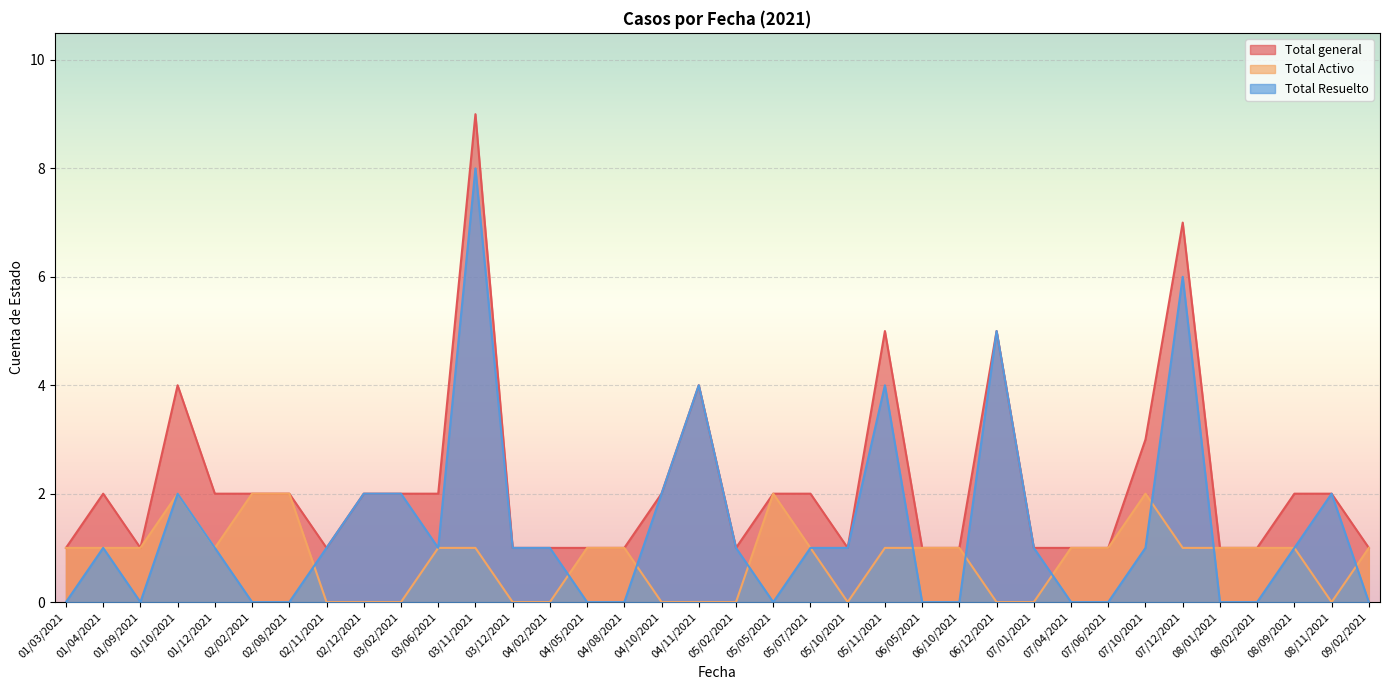

Rank the categories by Total Resuelto value from highest to lowest.

03/11/2021, 07/12/2021, 06/12/2021, 04/11/2021, 05/11/2021, 01/10/2021, 02/12/2021, 03/02/2021, 04/10/2021, 08/11/2021, 01/04/2021, 01/12/2021, 02/11/2021, 03/06/2021, 03/12/2021, 04/02/2021, 05/02/2021, 05/07/2021, 05/10/2021, 07/01/2021, 07/10/2021, 08/09/2021, 01/03/2021, 01/09/2021, 02/02/2021, 02/08/2021, 04/05/2021, 04/08/2021, 05/05/2021, 06/05/2021, 06/10/2021, 07/04/2021, 07/06/2021, 08/01/2021, 08/02/2021, 09/02/2021